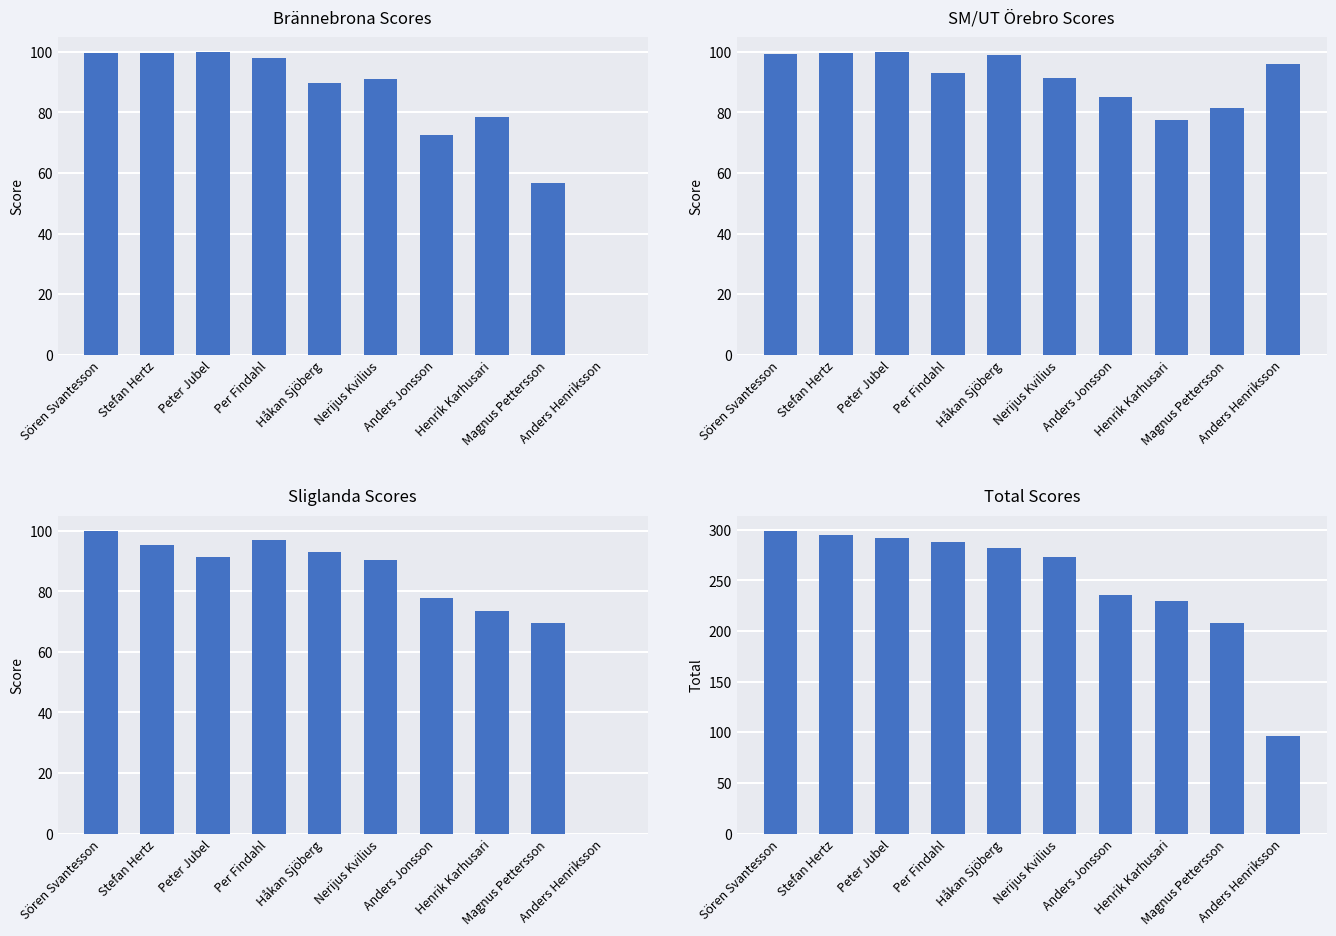

How many series are shown in this chart?

4